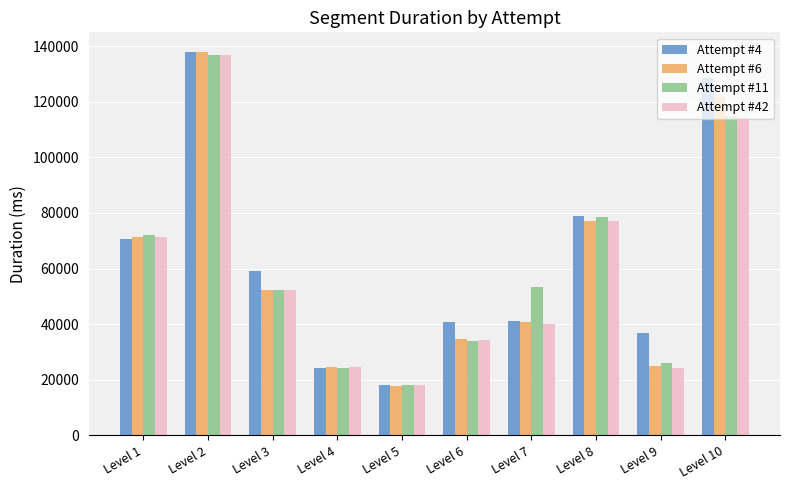

What is the spread (max minus min) of values at Level 2?

1108